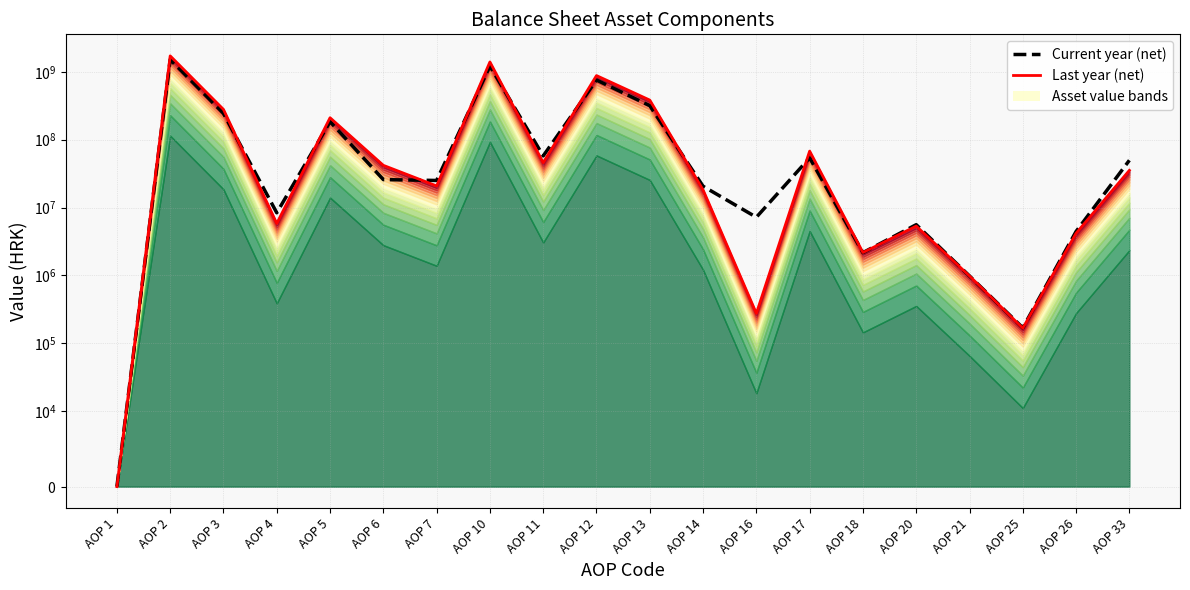

How many lines are shown in the chart?

2